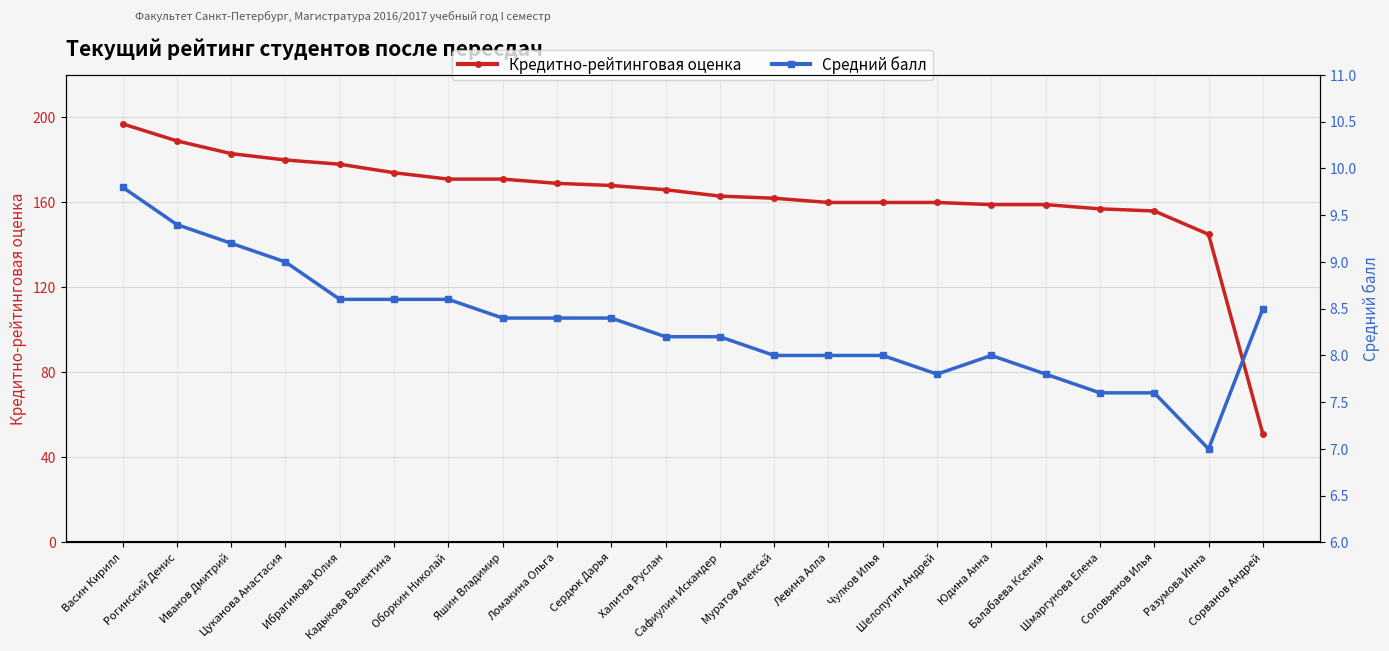

What is the label of the 6th point from the right?

Юдина Анна